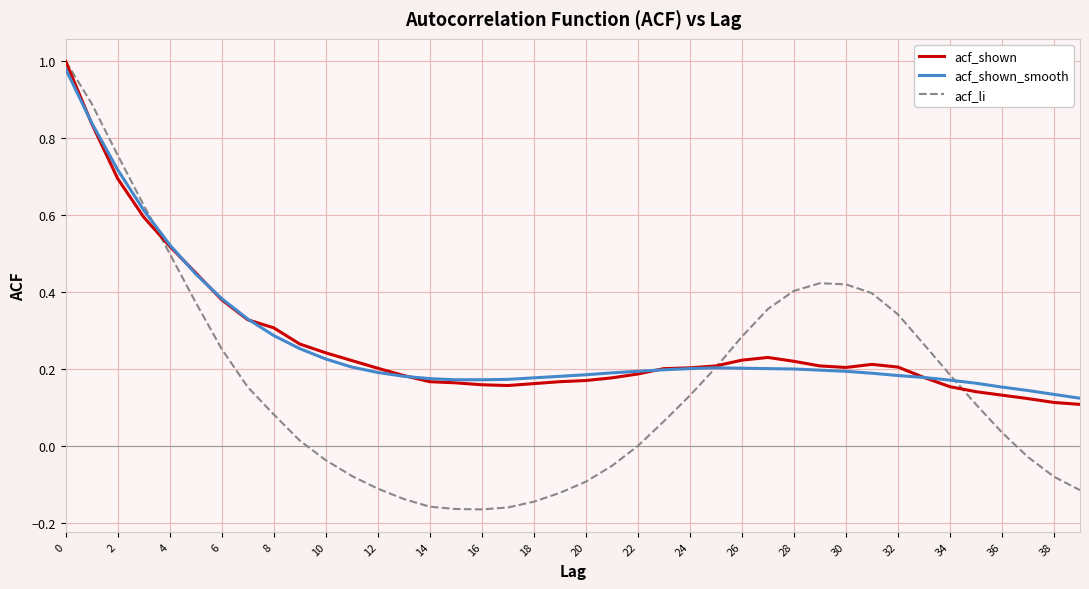

Which series has the widest spread of values?

acf_li